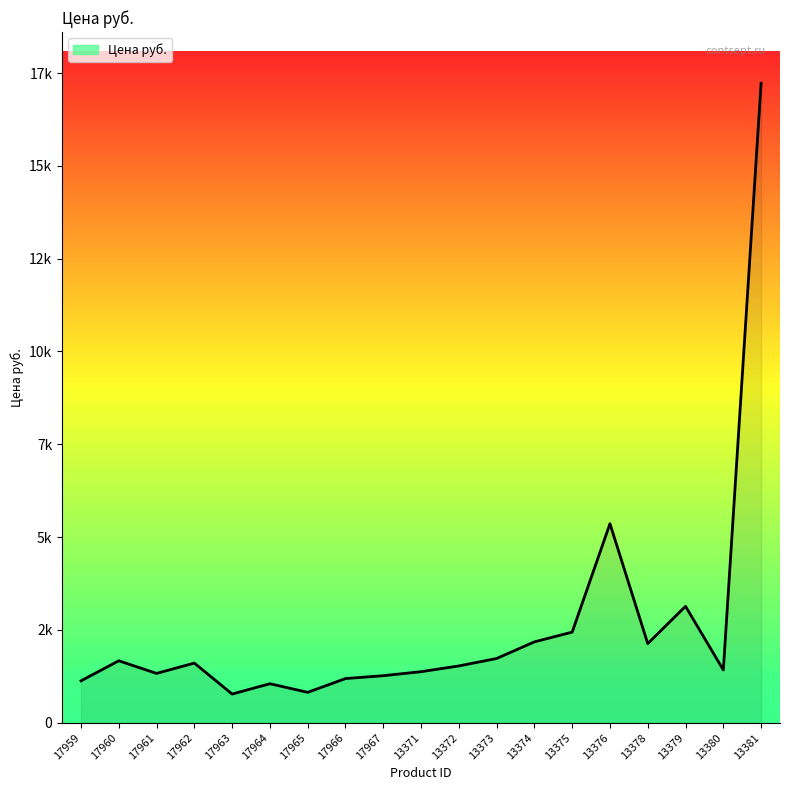

Between 17967 and 13375, which is larger?

13375